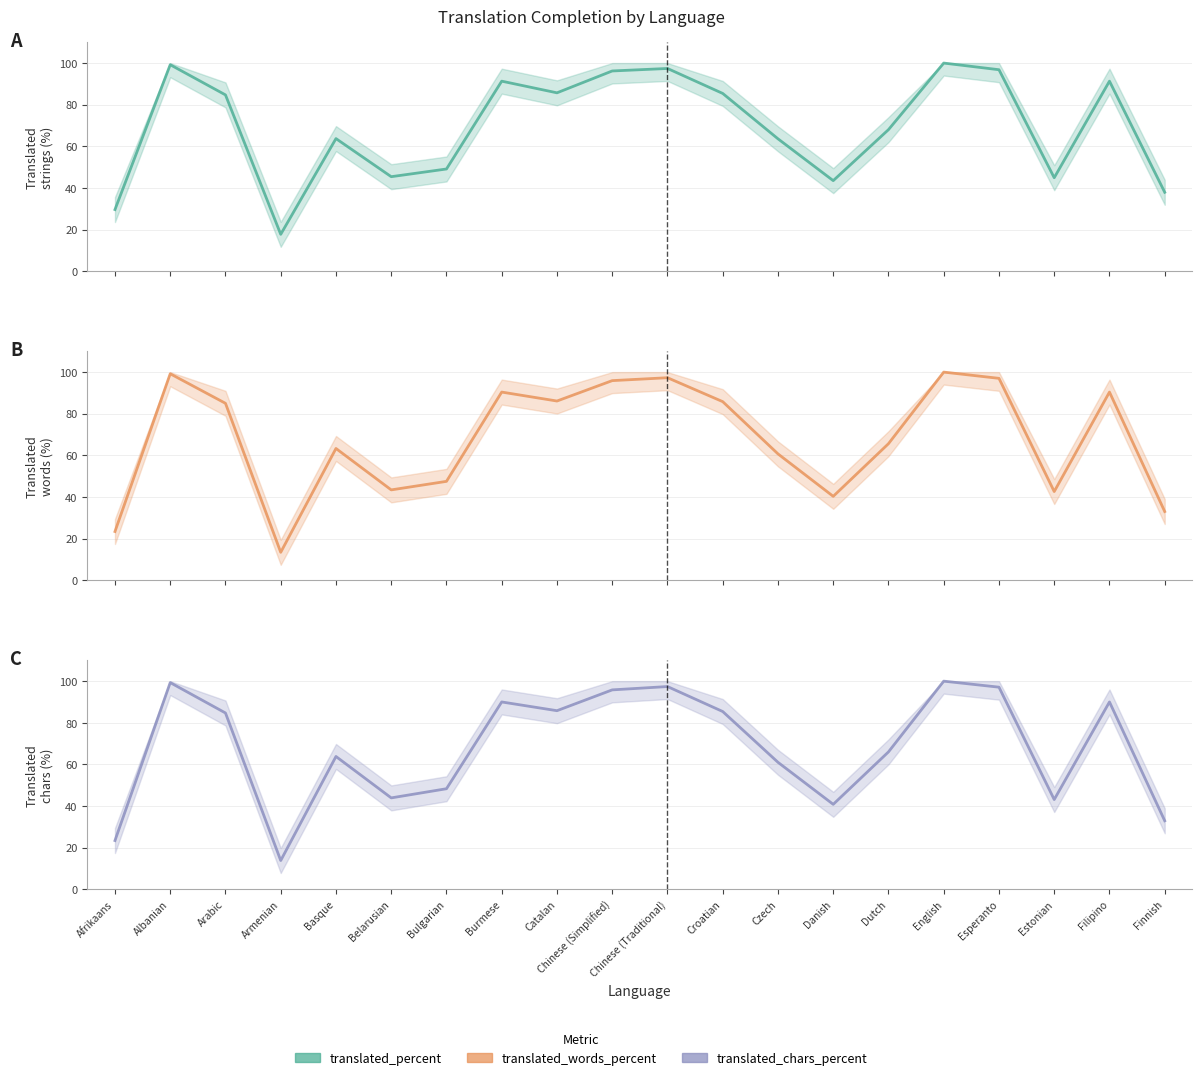

At which category does the chart reach its minimum across all series?

Armenian